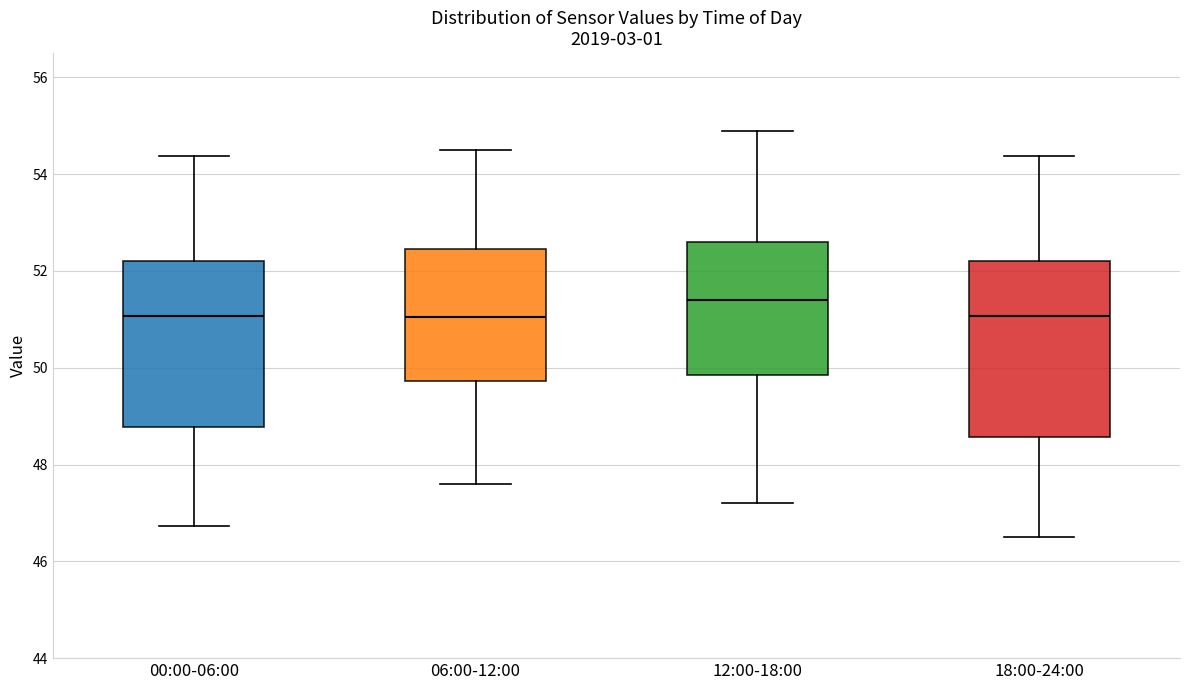

Comparing the boxes themselves (not the whiskers), which one is the tallest?

18:00-24:00